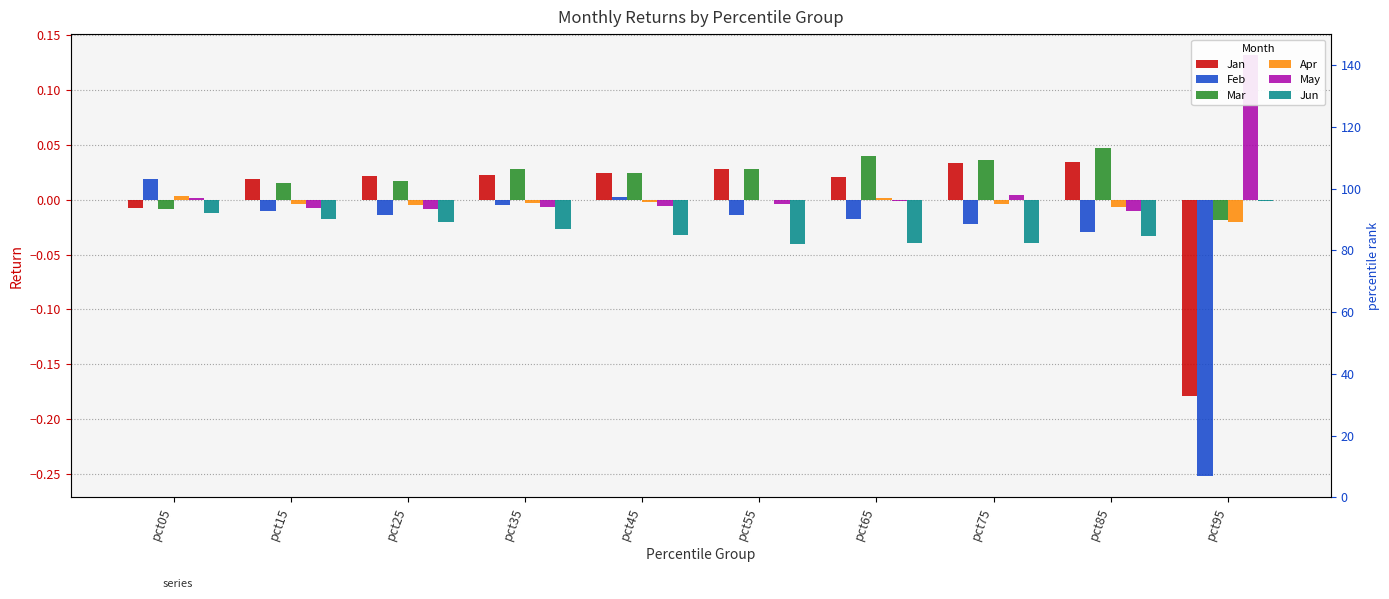

Reading left to right, list all the values displayed in this chart.

Jan: -0.0	0.0	0.0	0.0	0.0	0.0	0.0	0.0	0.0	-0.2
Feb: 0.0	-0.0	-0.0	-0.0	0.0	-0.0	-0.0	-0.0	-0.0	-0.3
Mar: -0.0	0.0	0.0	0.0	0.0	0.0	0.0	0.0	0.0	-0.0
Apr: 0.0	-0.0	-0.0	-0.0	-0.0	-0.0	0.0	-0.0	-0.0	-0.0
May: 0.0	-0.0	-0.0	-0.0	-0.0	-0.0	-0.0	0.0	-0.0	0.1
Jun: -0.0	-0.0	-0.0	-0.0	-0.0	-0.0	-0.0	-0.0	-0.0	-0.0